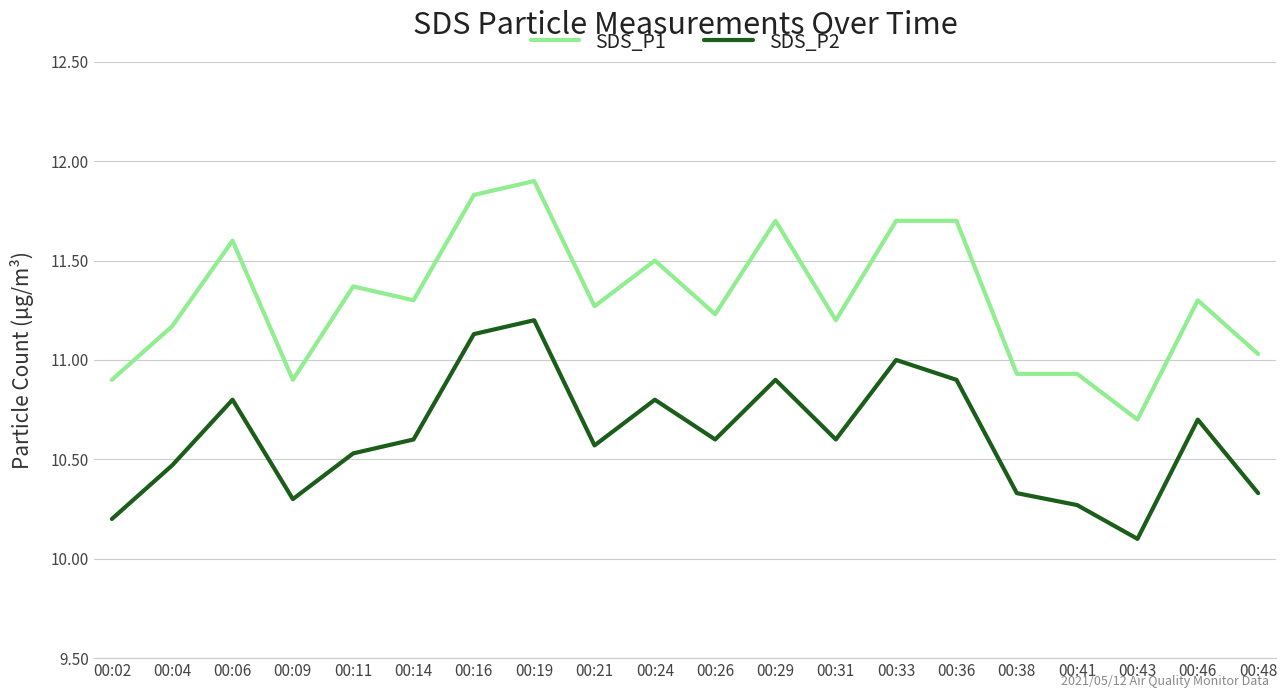

What is the average value of the SDS_P2 series?

10.6